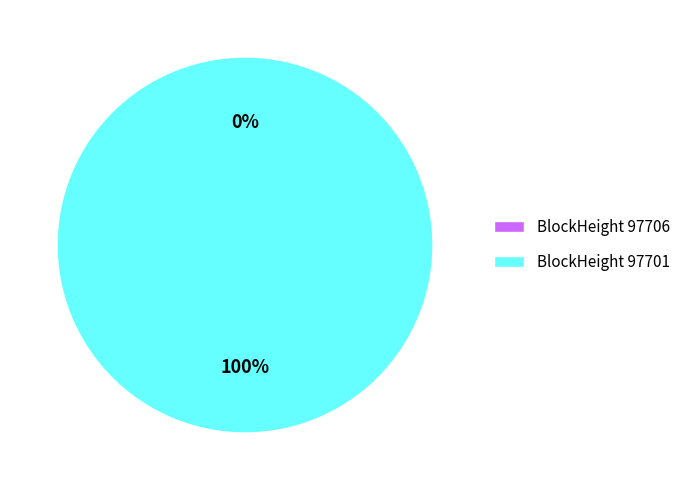

How many segments does this pie chart have?

2